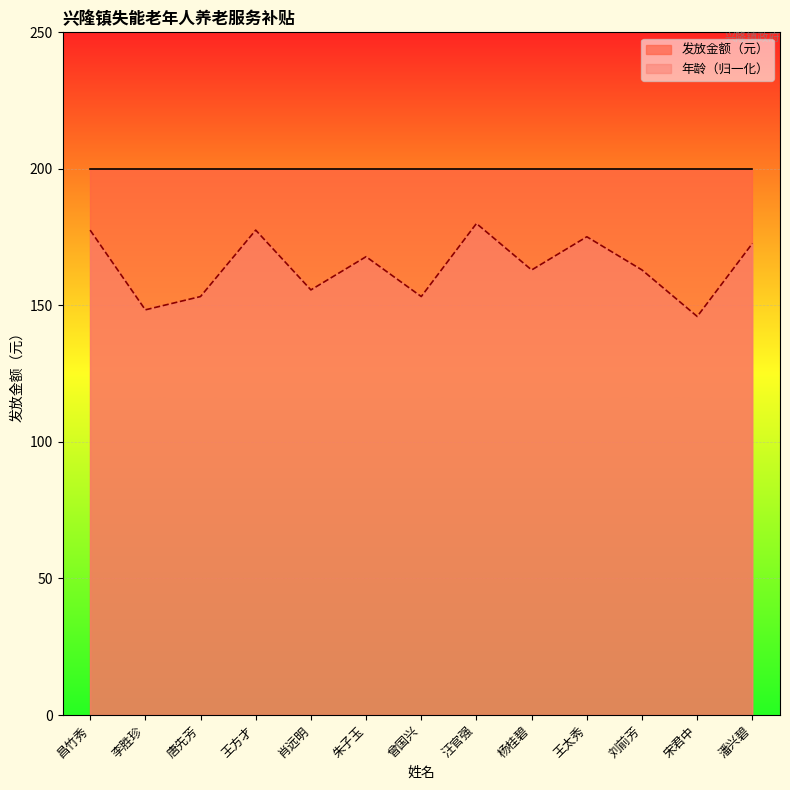

What is the value of the 4th point from the left?

177.6